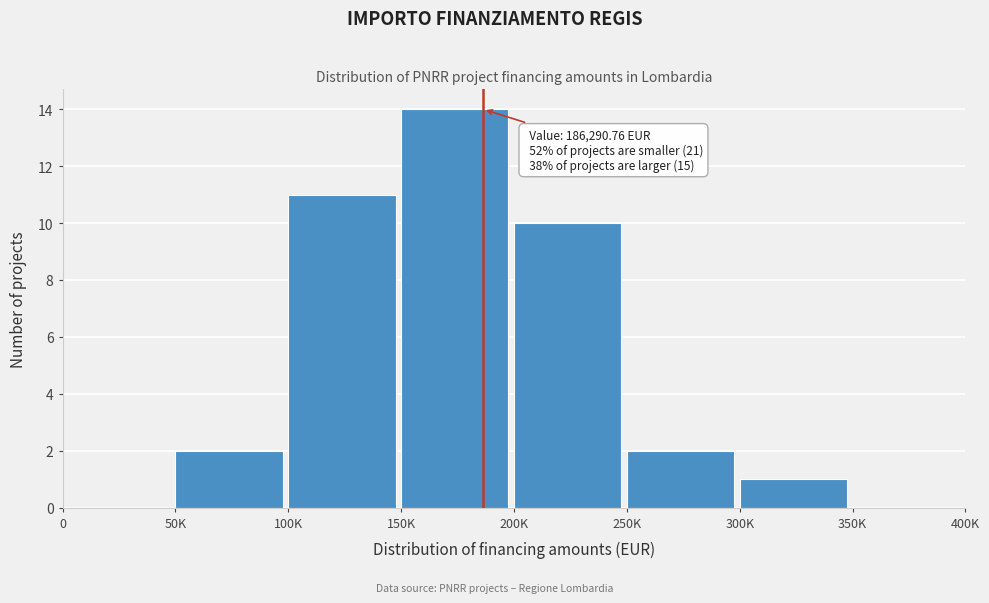

Reading left to right, extract all data points from this chart.

0=0	50K=2	100K=11	150K=14	200K=10	250K=2	300K=1	350K=0